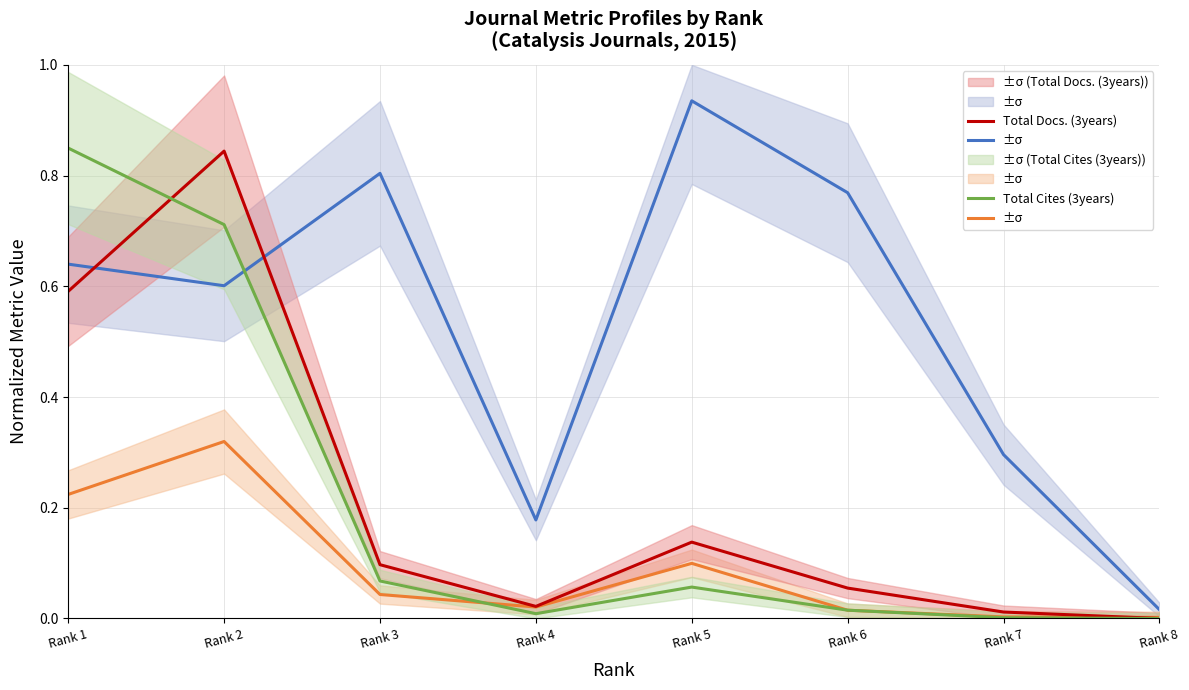

True or false: H index and Total Docs. (3years) intersect in this chart.

True